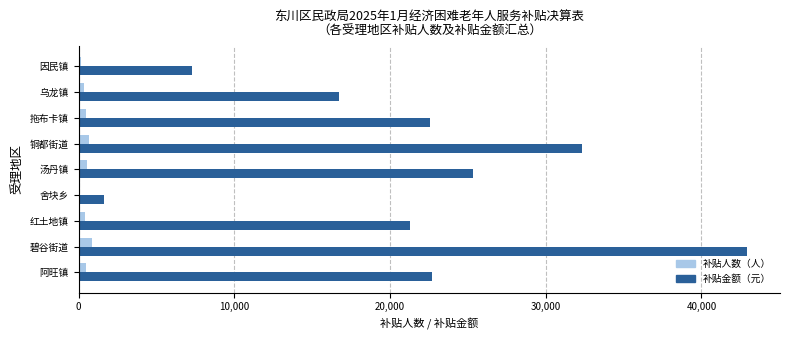

Is it true that 补贴金额（元） equals 22550 at 拖布卡镇?

True